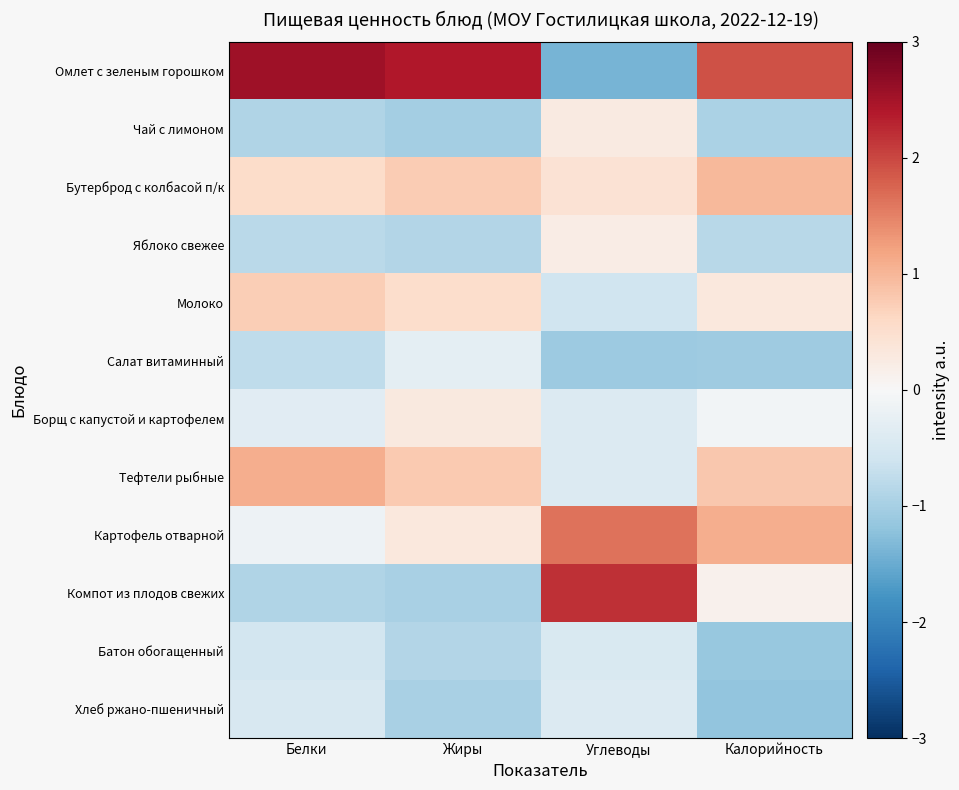

Reading left to right, transcribe all the data shown in this chart.

Омлет с зеленым горошком: Белки=2.5	Жиры=2.4	Углеводы=-1.4	Калорийность=1.9
Чай с лимоном: Белки=-0.9	Жиры=-1.0	Углеводы=0.3	Калорийность=-0.9
Бутерброд с колбасой п/к: Белки=0.5	Жиры=0.8	Углеводы=0.4	Калорийность=1.0
Яблоко свежее: Белки=-0.8	Жиры=-0.9	Углеводы=0.2	Калорийность=-0.8
Молоко: Белки=0.7	Жиры=0.5	Углеводы=-0.6	Калорийность=0.3
Салат витаминный: Белки=-0.8	Жиры=-0.3	Углеводы=-1.1	Калорийность=-1.1
Борщ с капустой и картофелем: Белки=-0.3	Жиры=0.3	Углеводы=-0.4	Калорийность=-0.1
Тефтели рыбные: Белки=1.1	Жиры=0.8	Углеводы=-0.4	Калорийность=0.8
Картофель отварной: Белки=-0.1	Жиры=0.3	Углеводы=1.6	Калорийность=1.1
Компот из плодов свежих: Белки=-0.9	Жиры=-1.0	Углеводы=2.2	Калорийность=0.1
Батон обогащенный: Белки=-0.5	Жиры=-0.9	Углеводы=-0.5	Калорийность=-1.1
Хлеб ржано-пшеничный: Белки=-0.5	Жиры=-1.0	Углеводы=-0.4	Калорийность=-1.2